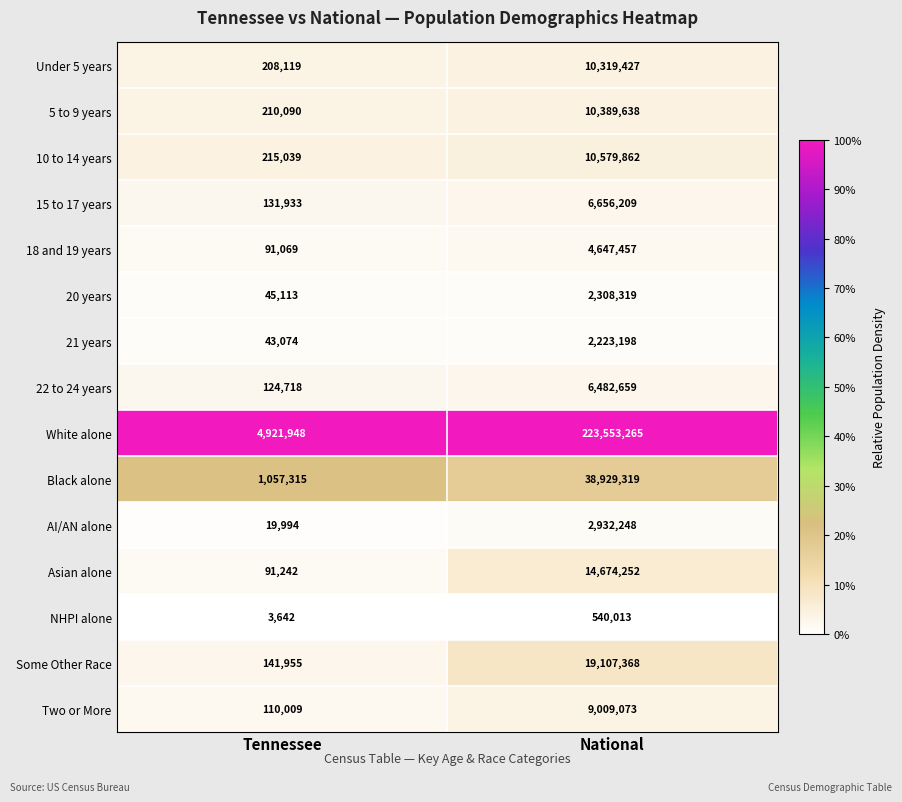

Rank the categories by 18 and 19 years value from lowest to highest.

Tennessee, National